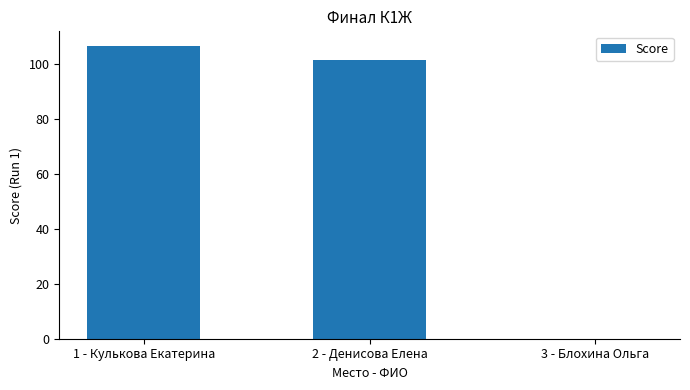

Between 1 - Кулькова Екатерина and 3 - Блохина Ольга, which is larger?

1 - Кулькова Екатерина